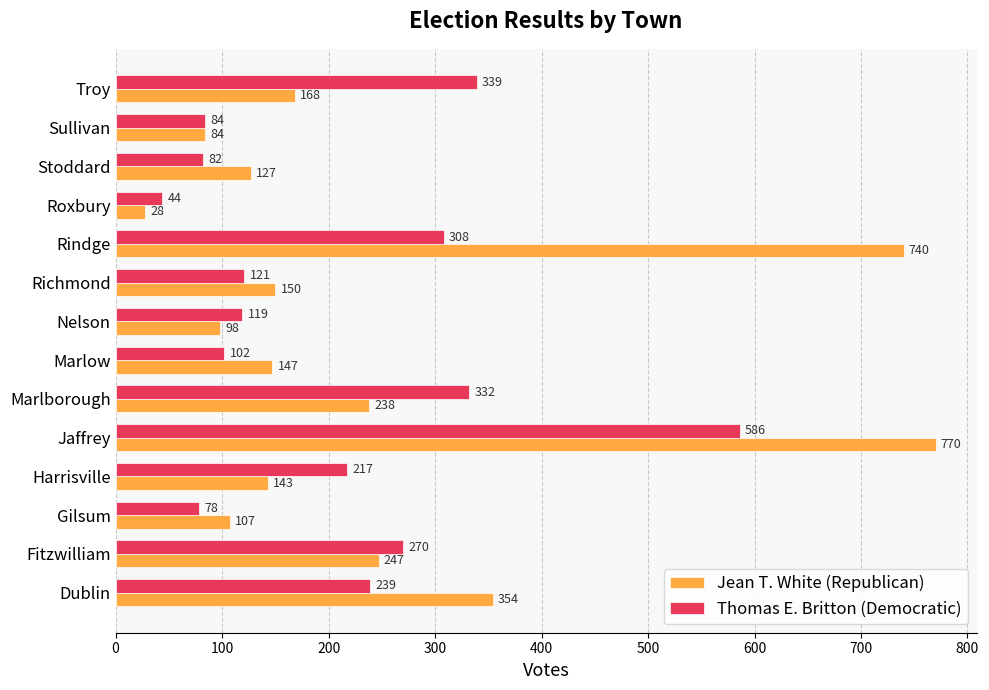

At how many categories does at least one series exceed 80?

13